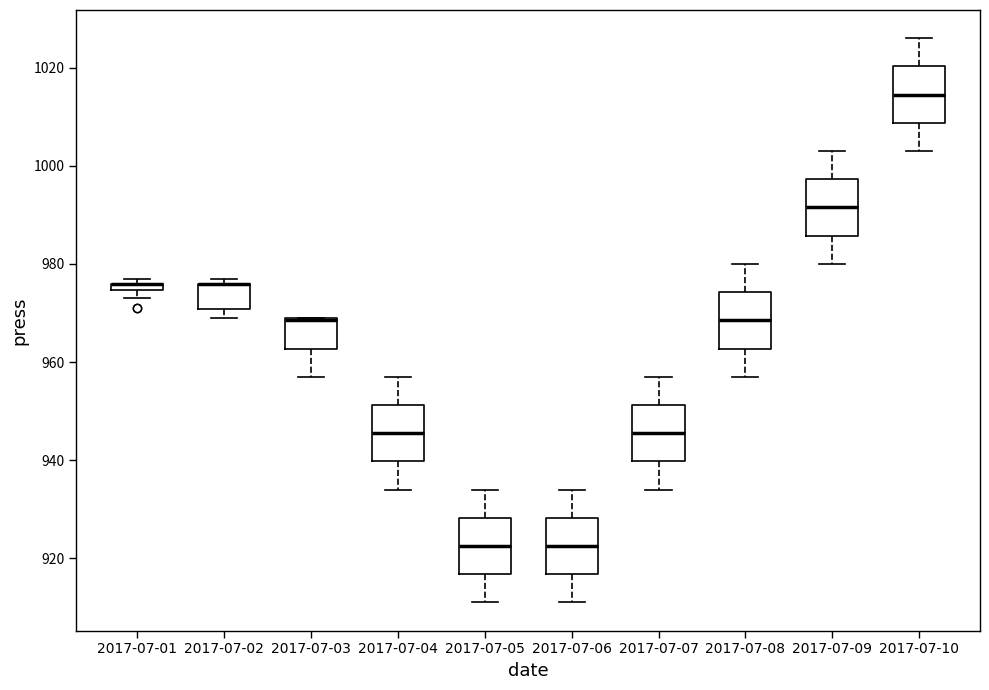

Where does the median line of the box for 2017-07-04 sit on the y-axis? The values are not printed on the chart, so give them approximately, as read against the axis.

946